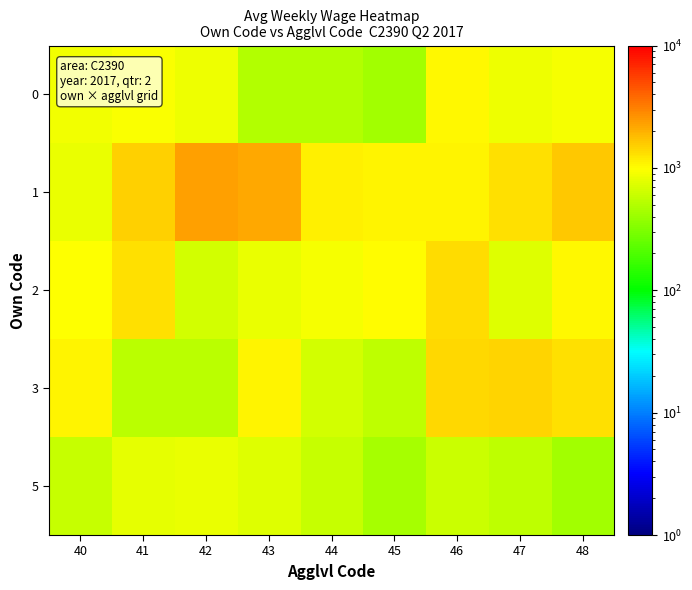

Reading right to left, extract all data points from this chart.

0: 48=926.6	47=844.6	46=1047.9	45=428.1	44=503.1	43=503.2	42=842.7	41=944.9	40=881.3
1: 48=1642.7	47=1289.2	46=1095.5	45=1093.0	44=1141.9	43=2135.9	42=2356.3	41=1536.5	40=834.5
2: 48=1060.9	47=731.9	46=1344.3	45=1000.0	44=906.2	43=828.6	42=668.9	41=1302.2	40=974.8
3: 48=1287.5	47=1442.2	46=1425.7	45=556.0	44=659.8	43=1089.8	42=537.7	41=534.2	40=1074.9
5: 48=431.1	47=560.6	46=620.0	45=441.8	44=593.7	43=726.1	42=820.3	41=803.8	40=594.4